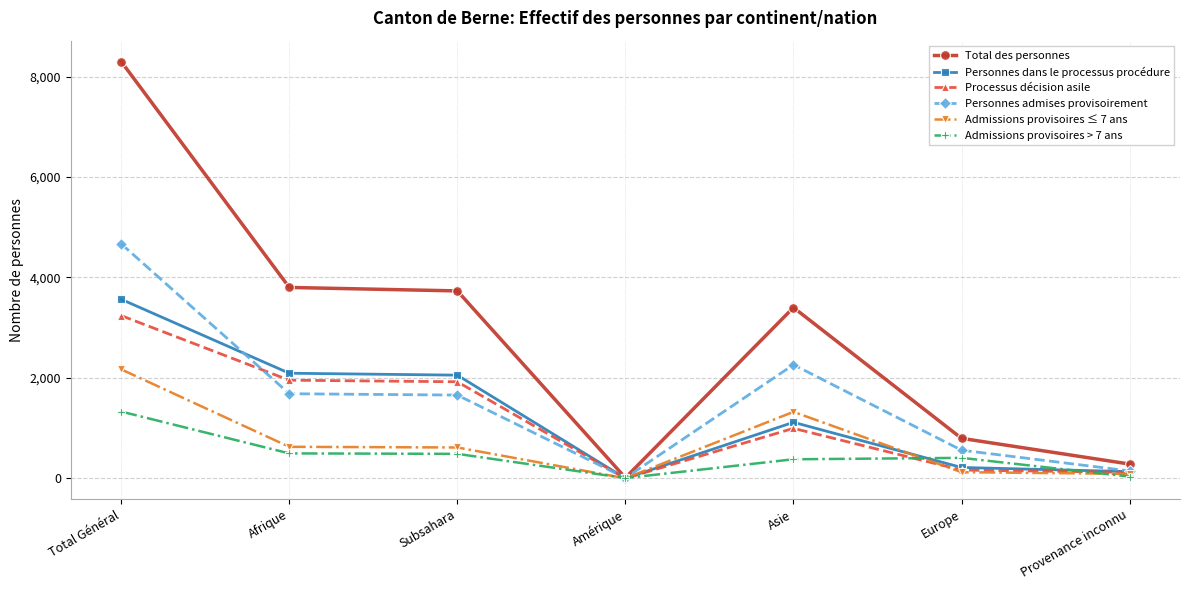

Read the Processus décision asile value at Afrique.

1955